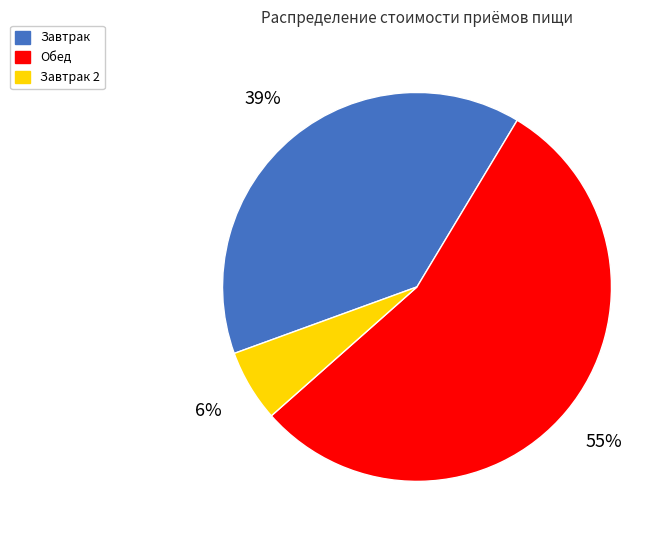

Is there a majority slice in this chart?

Yes